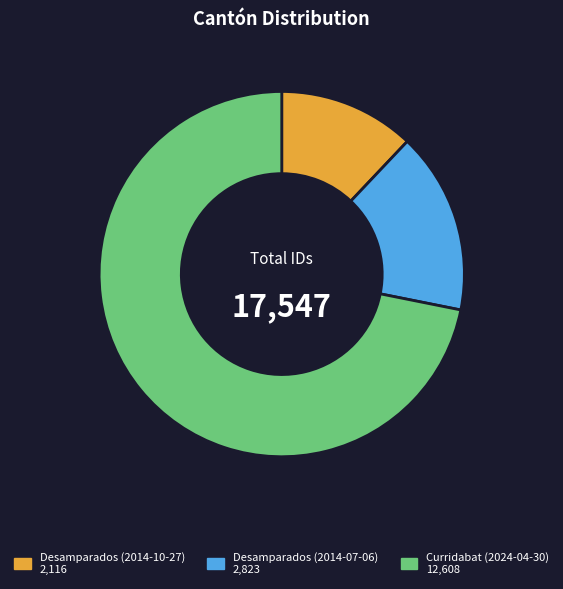

Does any single category account for the majority?

Yes